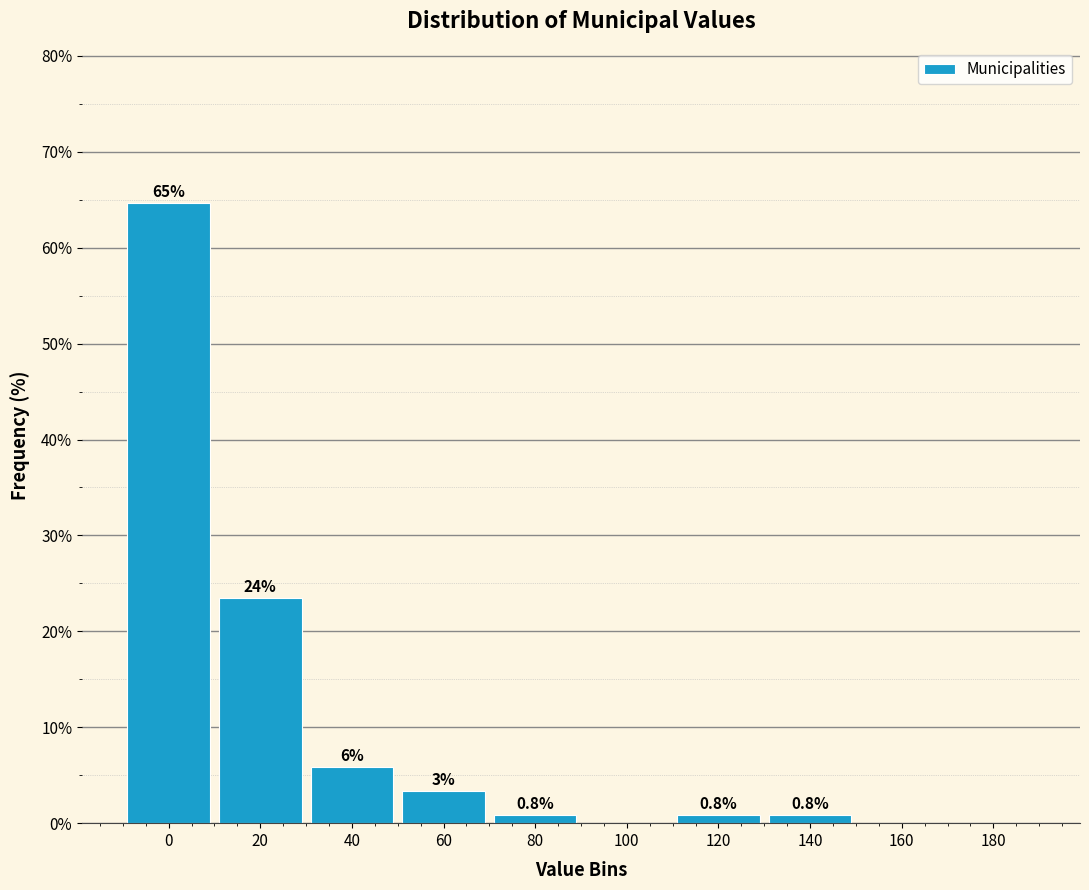

What is the change in value from 40 to 120?

-5.0